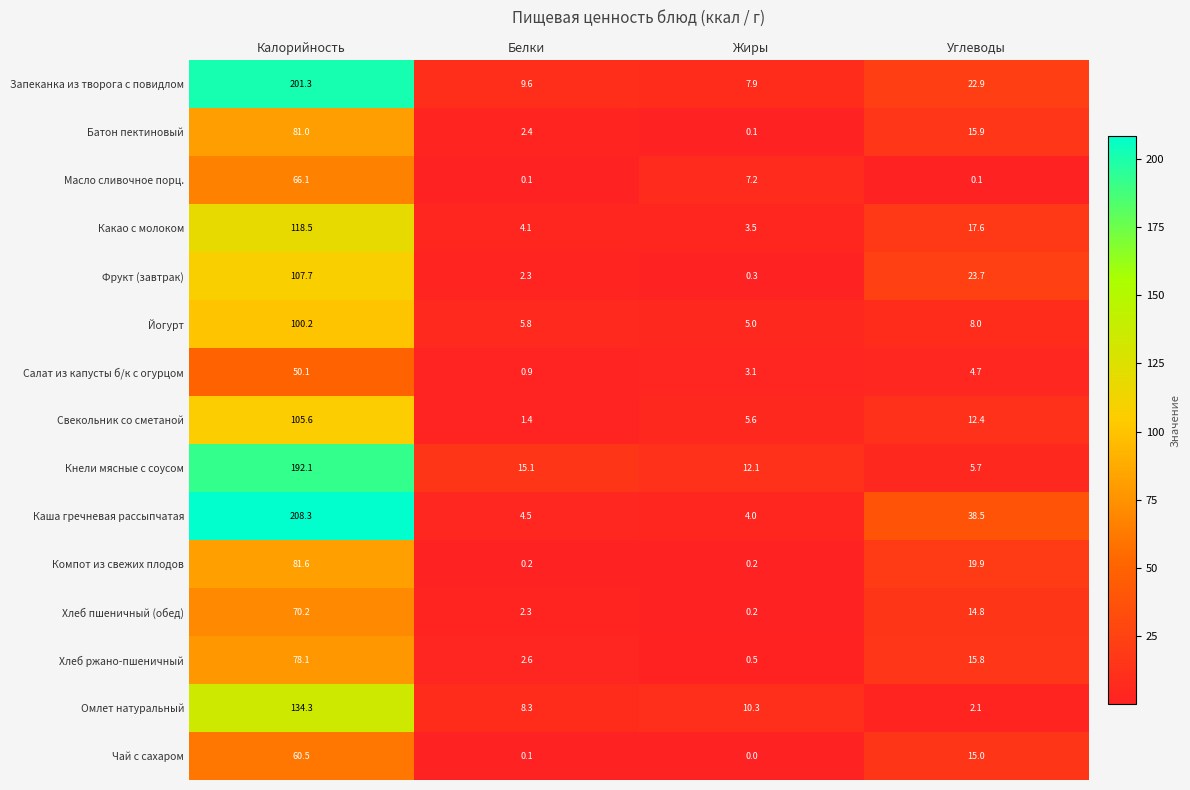

Between Калорийность and Жиры, which series saw the biggest shift?

Каша гречневая рассыпчатая